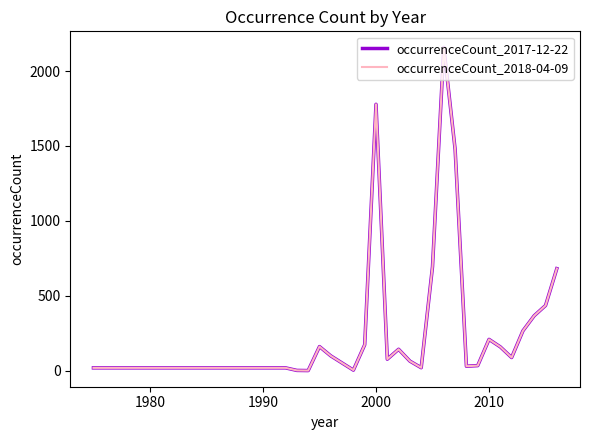

At how many categories does at least one series exceed 1795?

1